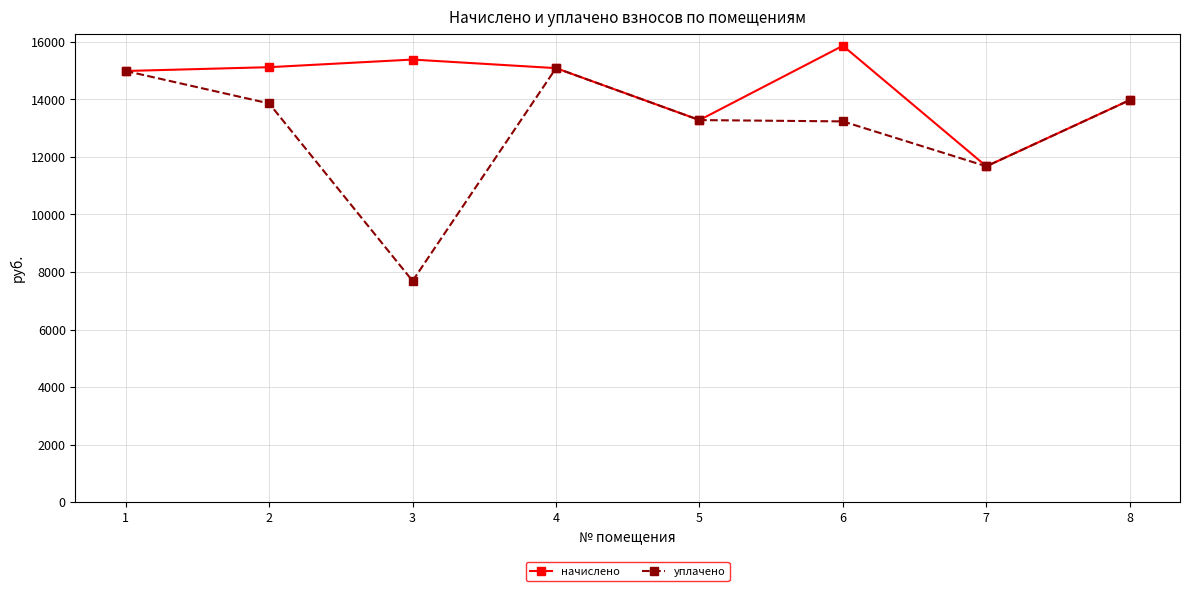

Is it true that начислено equals 5079.2 at 1?

False